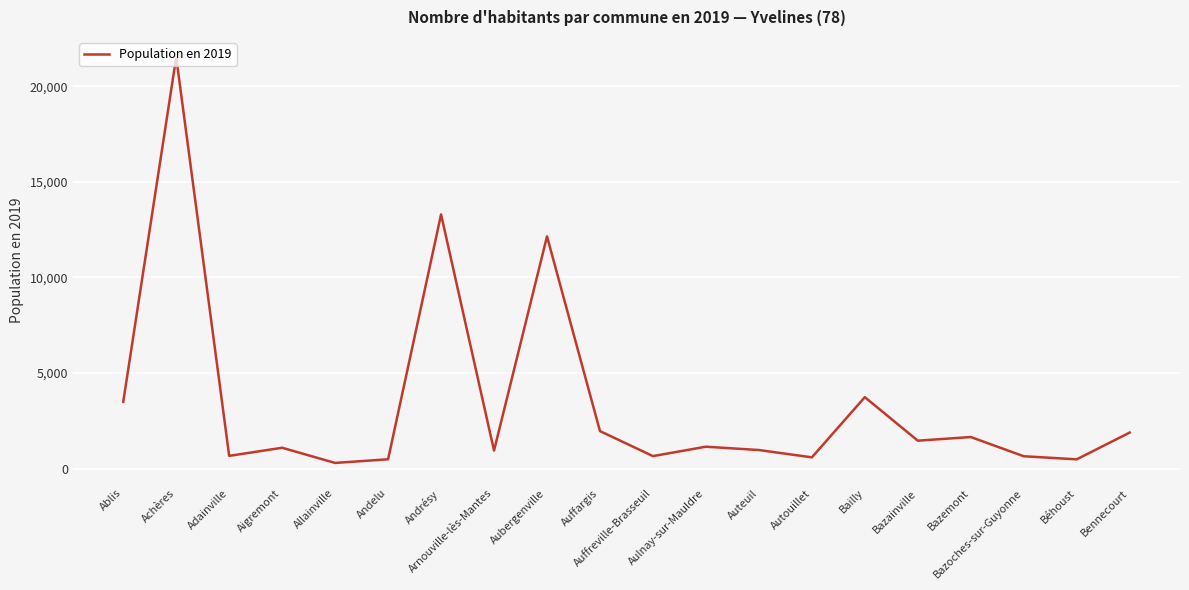

Which label corresponds to the smallest value in the chart?

Allainville